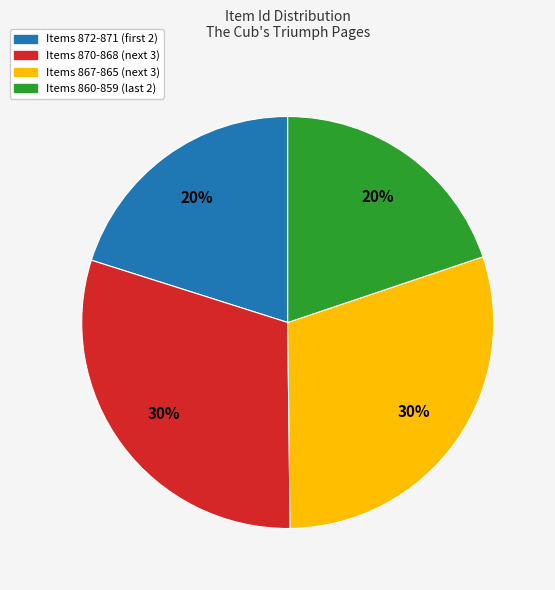

Is there any slice that represents more than half of the pie?

No